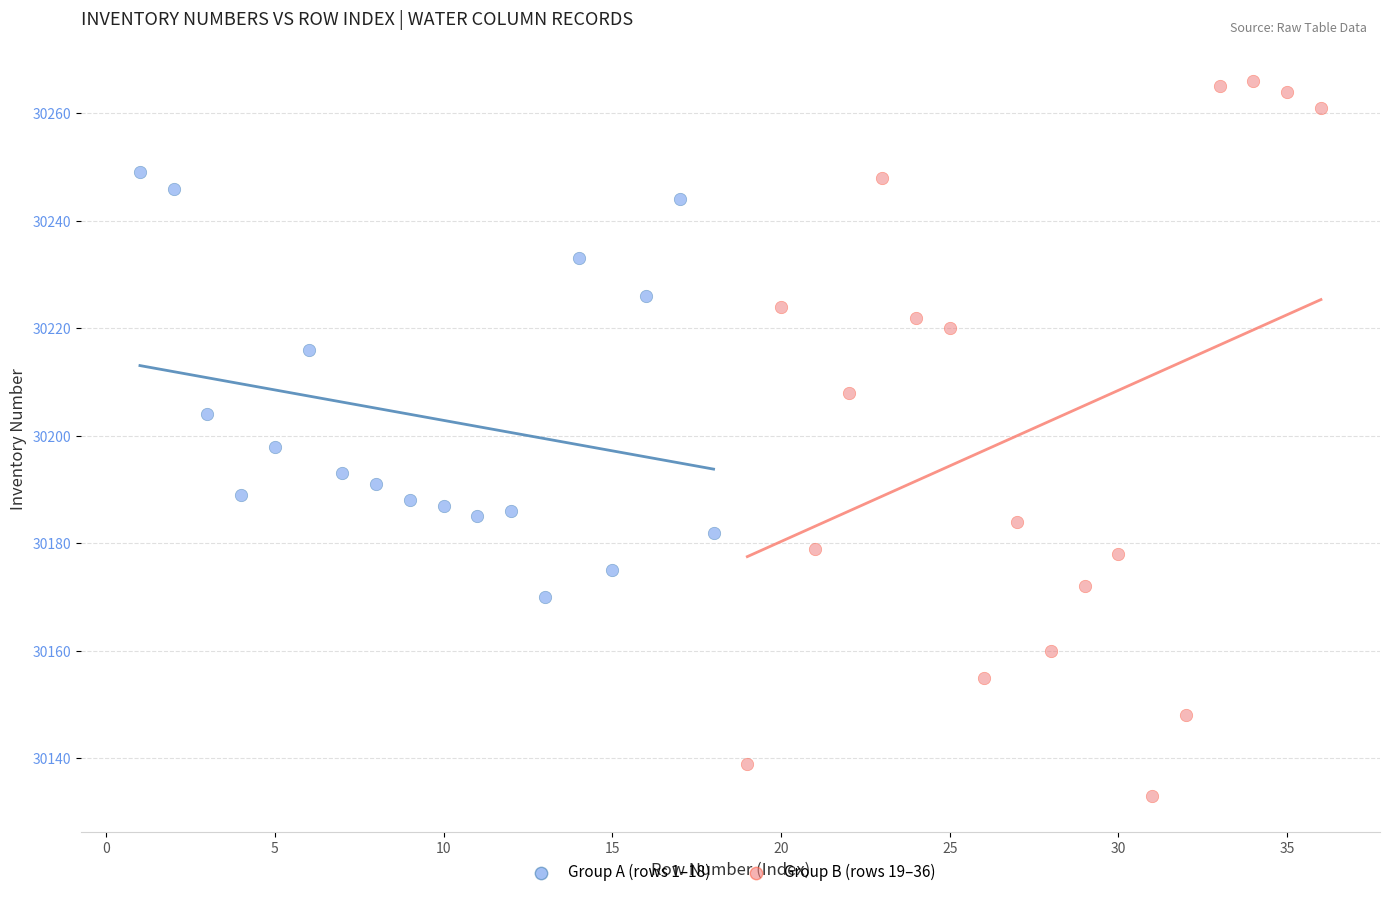

Which series reaches the minimum Y coordinate?

Group B (rows 19–36)